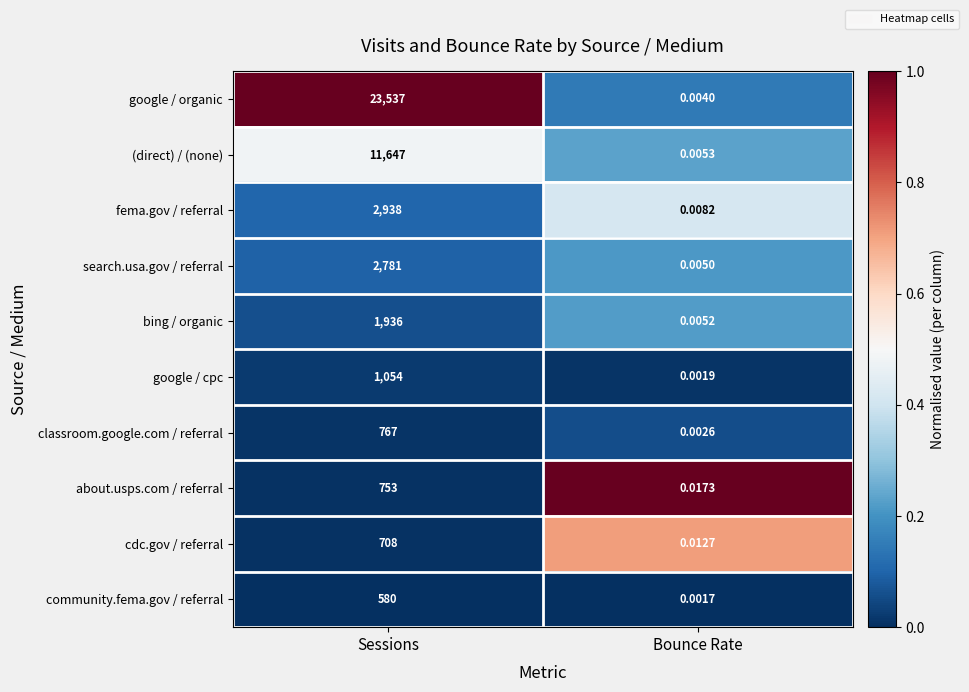

At Bounce Rate, list the series in order from largest to smallest.

about.usps.com / referral, cdc.gov / referral, fema.gov / referral, (direct) / (none), bing / organic, search.usa.gov / referral, google / organic, classroom.google.com / referral, google / cpc, community.fema.gov / referral